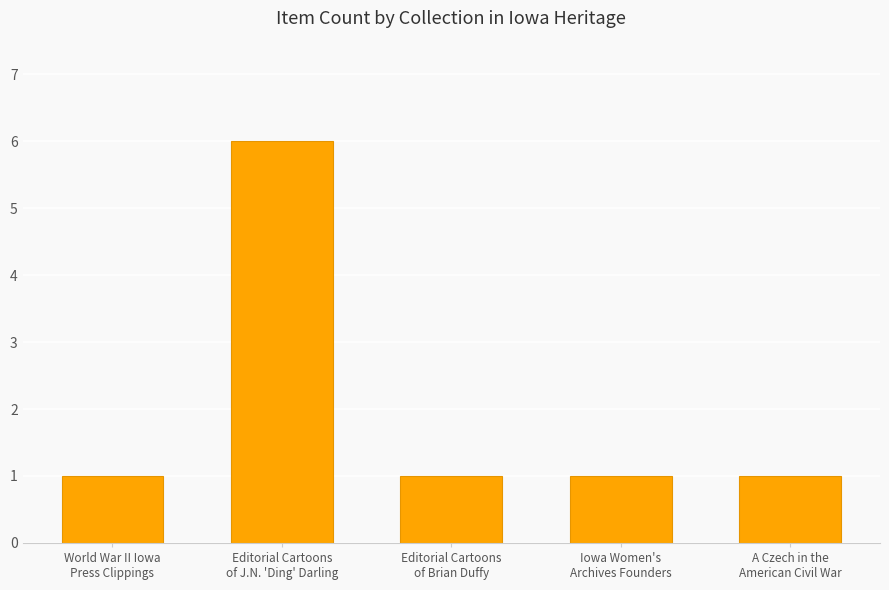

How many data points does each series have?

5